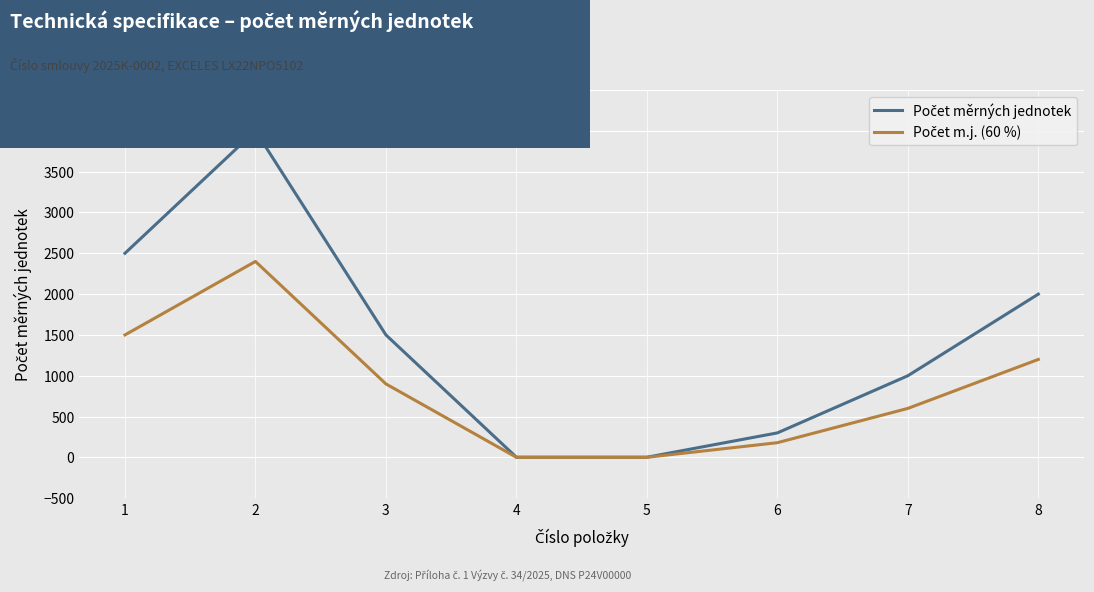

What is the difference between the Počet m.j. (60 %) values at 6 and 1?

1320.0